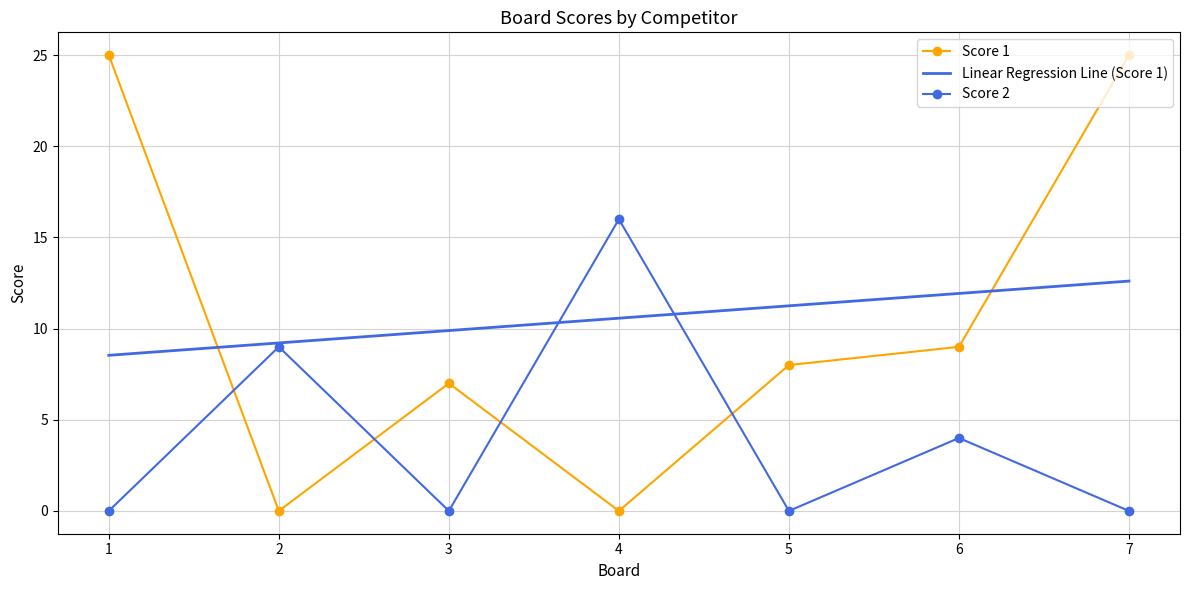

Rank the categories by Score 1 value from highest to lowest.

1, 7, 6, 5, 3, 2, 4